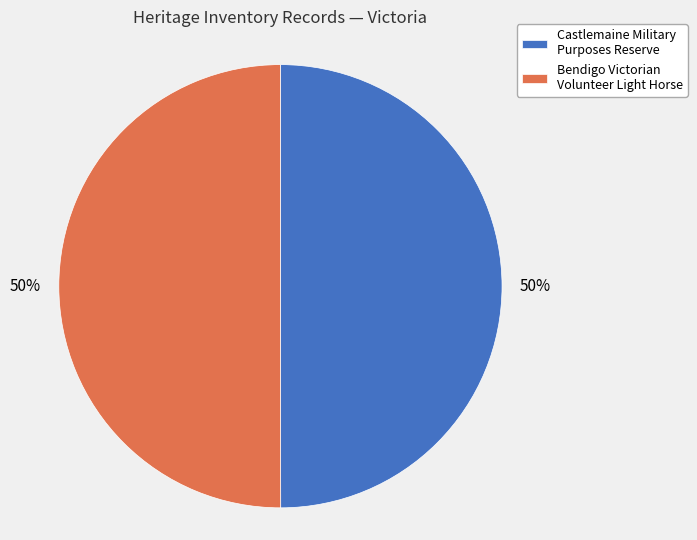

How many slices are in this pie chart?

2